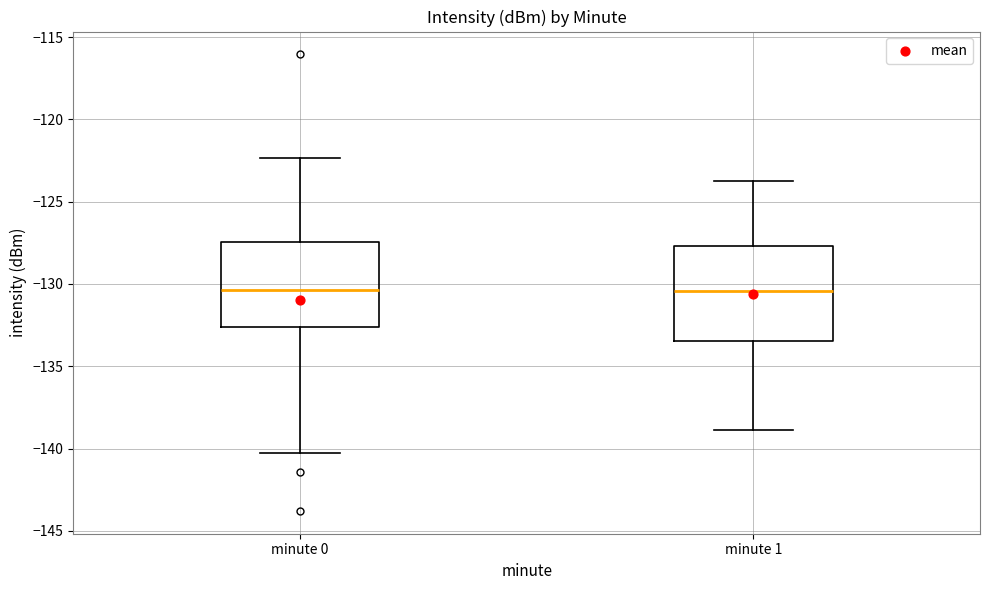

Reading left to right, transcribe this box plot: for each box, give where its median line is, the range the box spans, and where its two whiskers end, as read against the y-axis. The values are not printed on the chart, so give them approximately, as read against the axis.

minute 0: median -130.5, box -132.5 to -127.5, whiskers -140.5 to -122.5
minute 1: median -130.5, box -133.5 to -127.5, whiskers -139.0 to -123.5